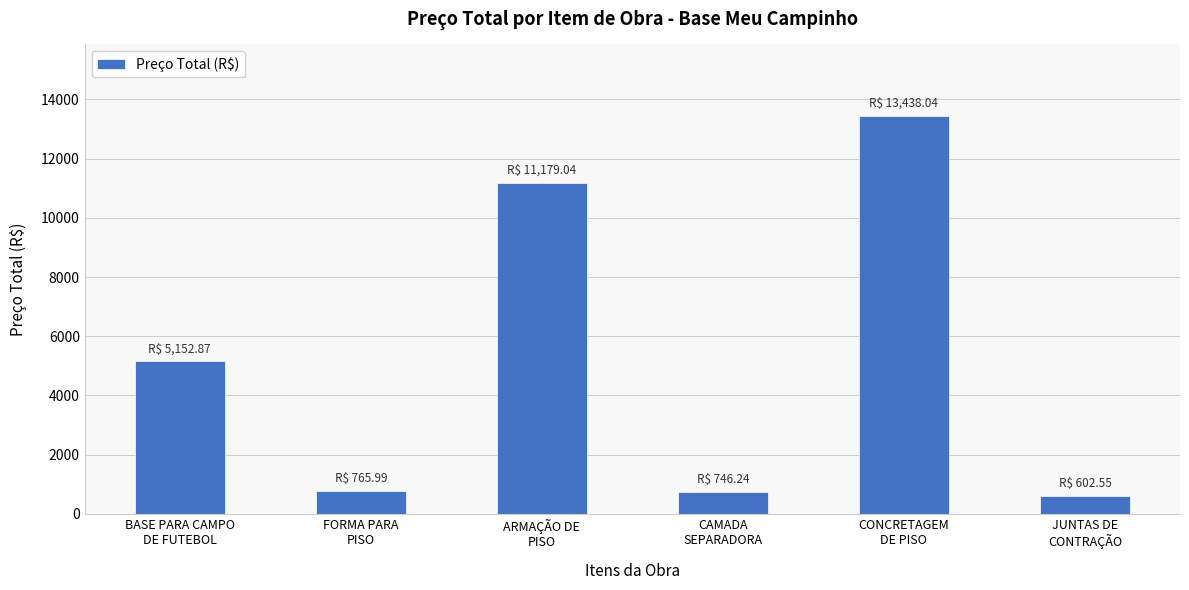

Does the chart contain stacked bars?

No